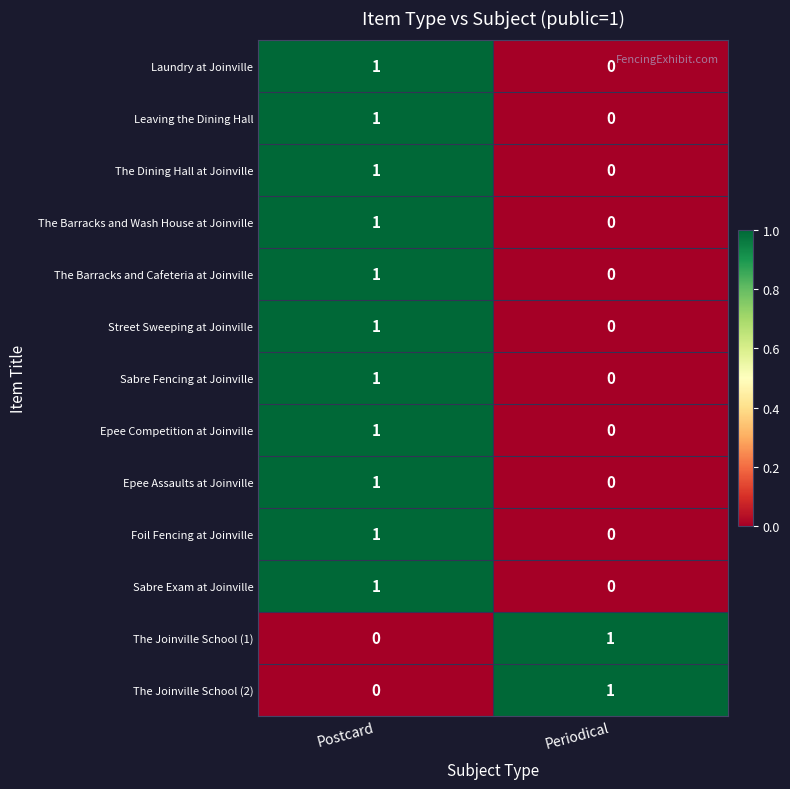

What is the greatest value displayed?

1